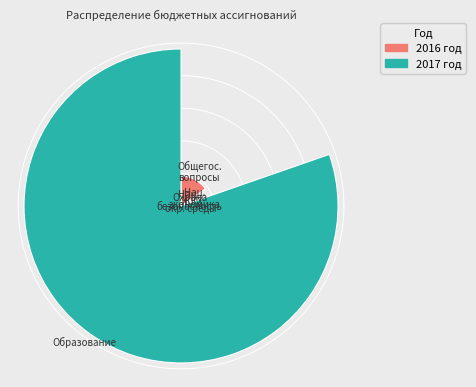

Is there a majority slice in this chart?

Yes